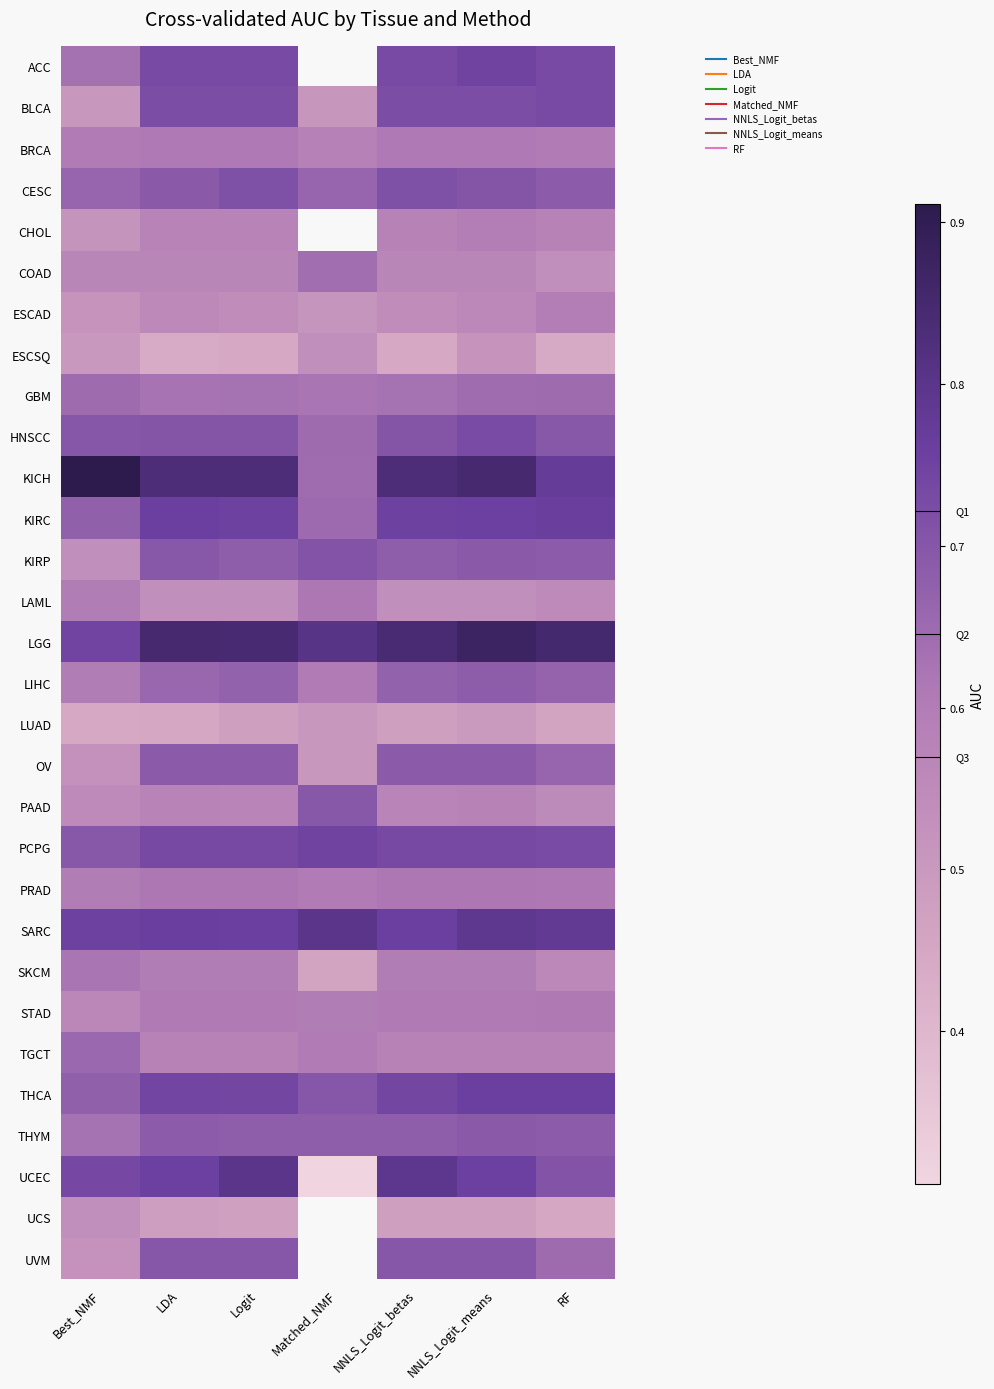

Between LDA and Logit, which is larger?

LDA